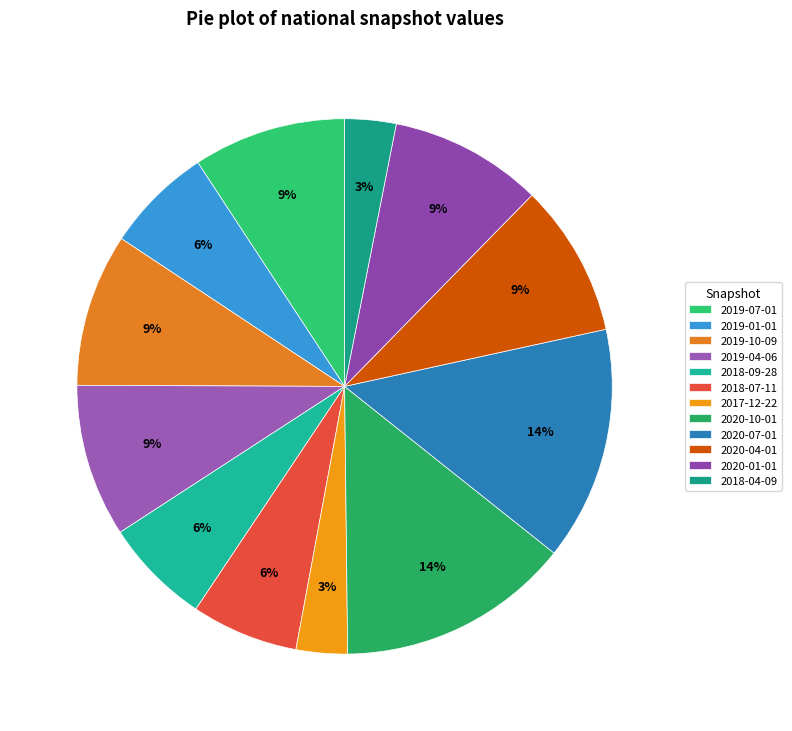

How many slices are in this pie chart?

12